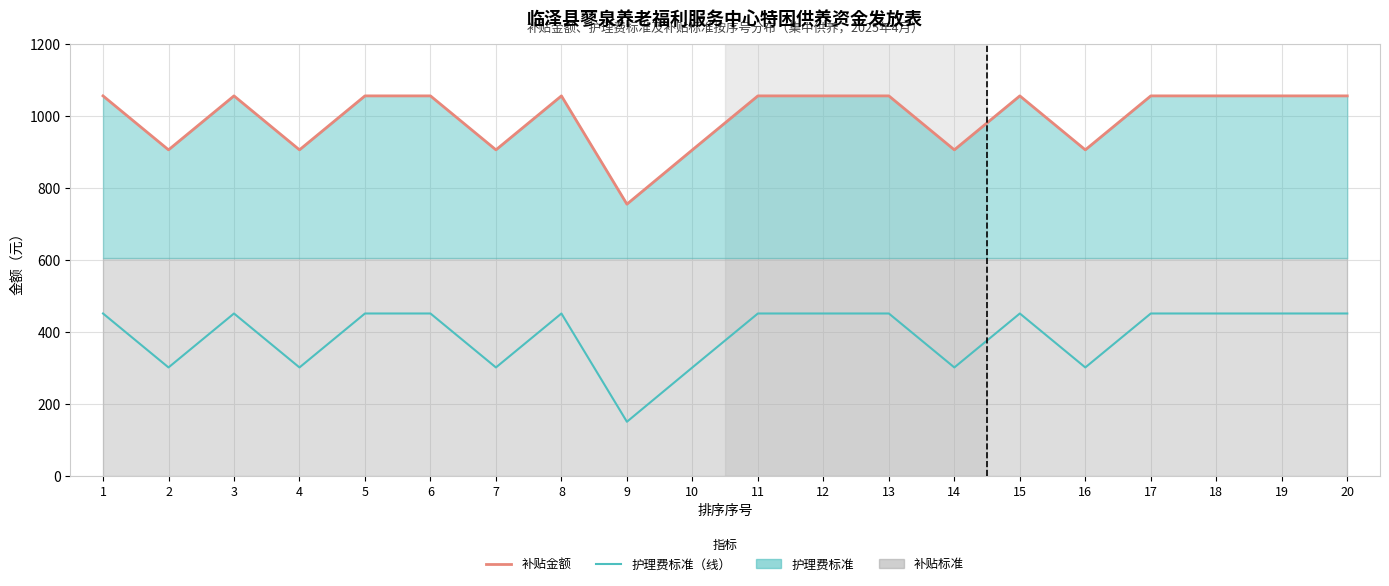

What is the sum of the 补贴金额 values at 12 and 15?

2112